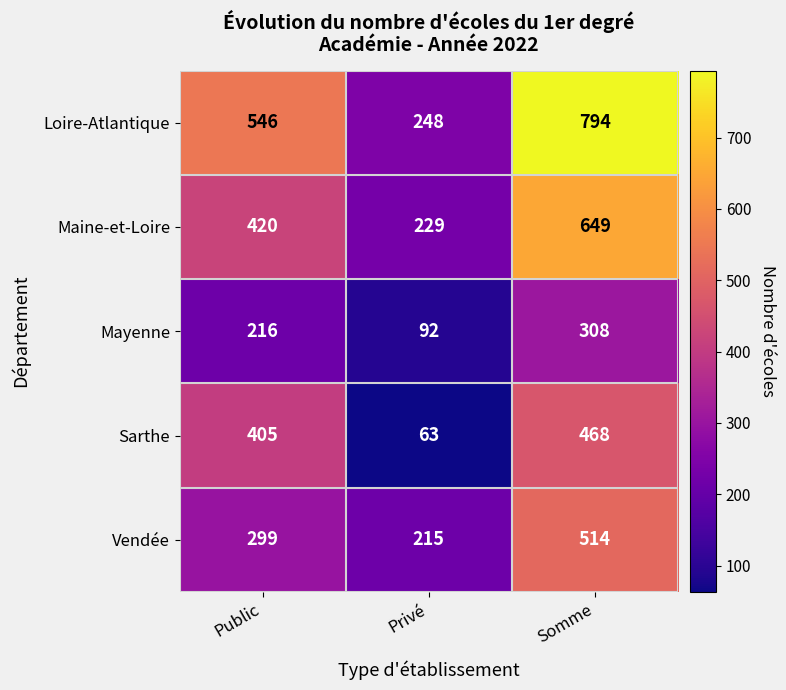

Between Public and Privé, which series saw the biggest shift?

Sarthe